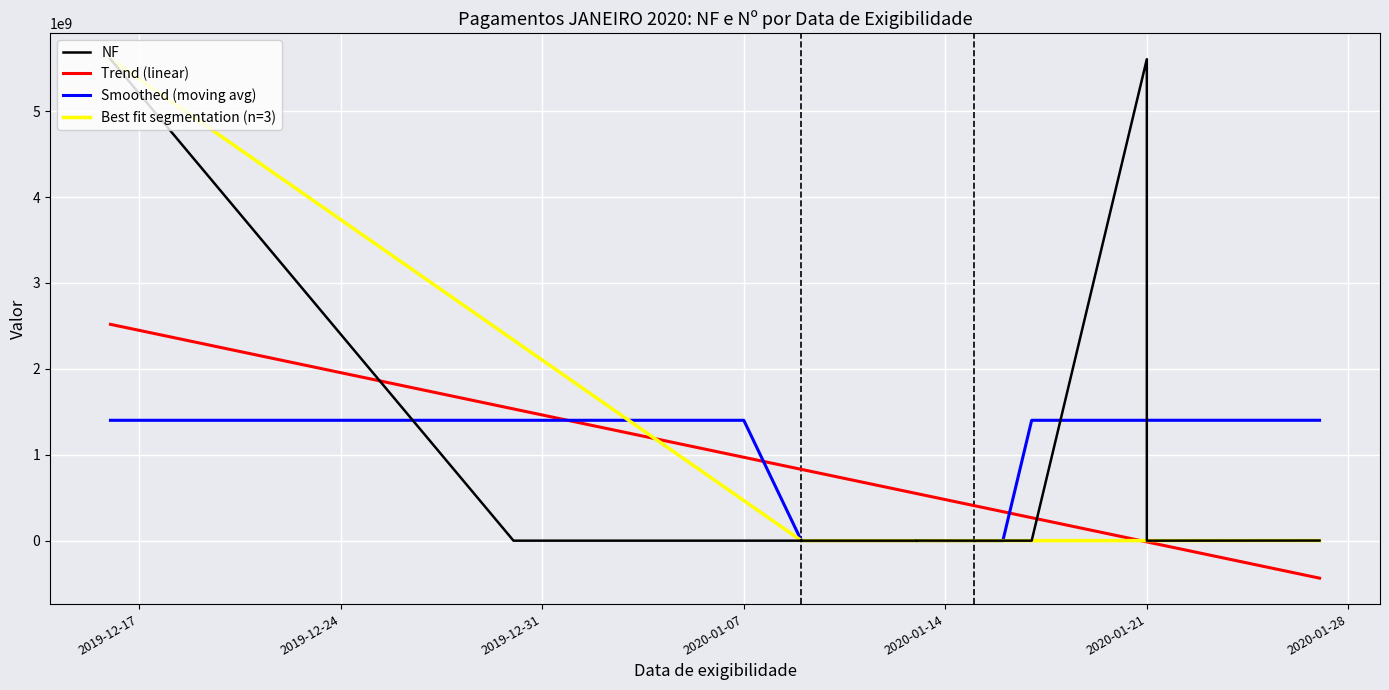

Reading left to right, what are all the values shown in this chart?

2019-12-16=5605255974	2019-12-30=23122	2020-01-07=4	2020-01-09=10791	2020-01-09=10792	2020-01-09=56	2020-01-09=29368	2020-01-13=8277	2020-01-13=711850	2020-01-15=6	2020-01-15=42241	2020-01-15=42246	2020-01-15=42262	2020-01-16=5	2020-01-17=3465	2020-01-21=5605307544	2020-01-21=3	2020-01-27=1335487